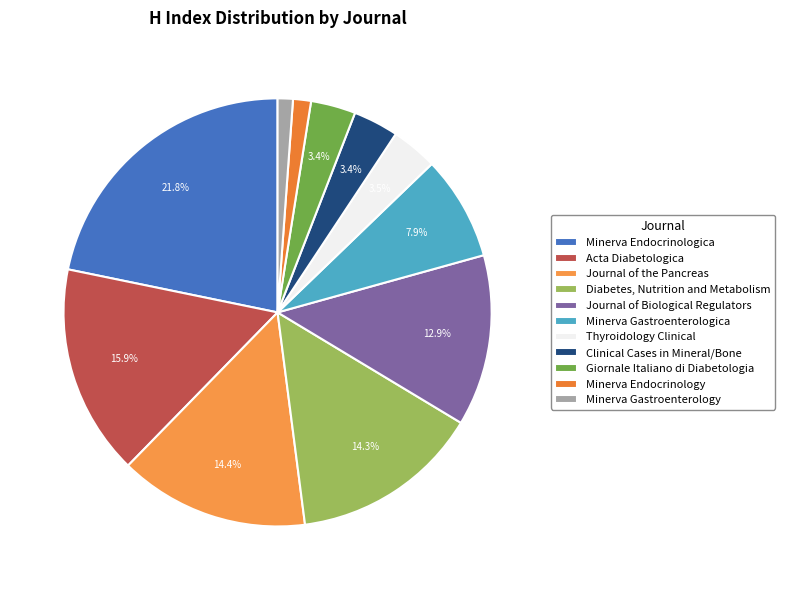

Rank the categories by value from highest to lowest.

Minerva Endocrinologica, Acta Diabetologica, Journal of the Pancreas, Diabetes, Nutrition and Metabolism, Journal of Biological Regulators, Minerva Gastroenterologica, Thyroidology Clinical, Clinical Cases in Mineral and Bone, Giornale Italiano di Diabetologia, Minerva Endocrinology, Minerva Gastroenterology